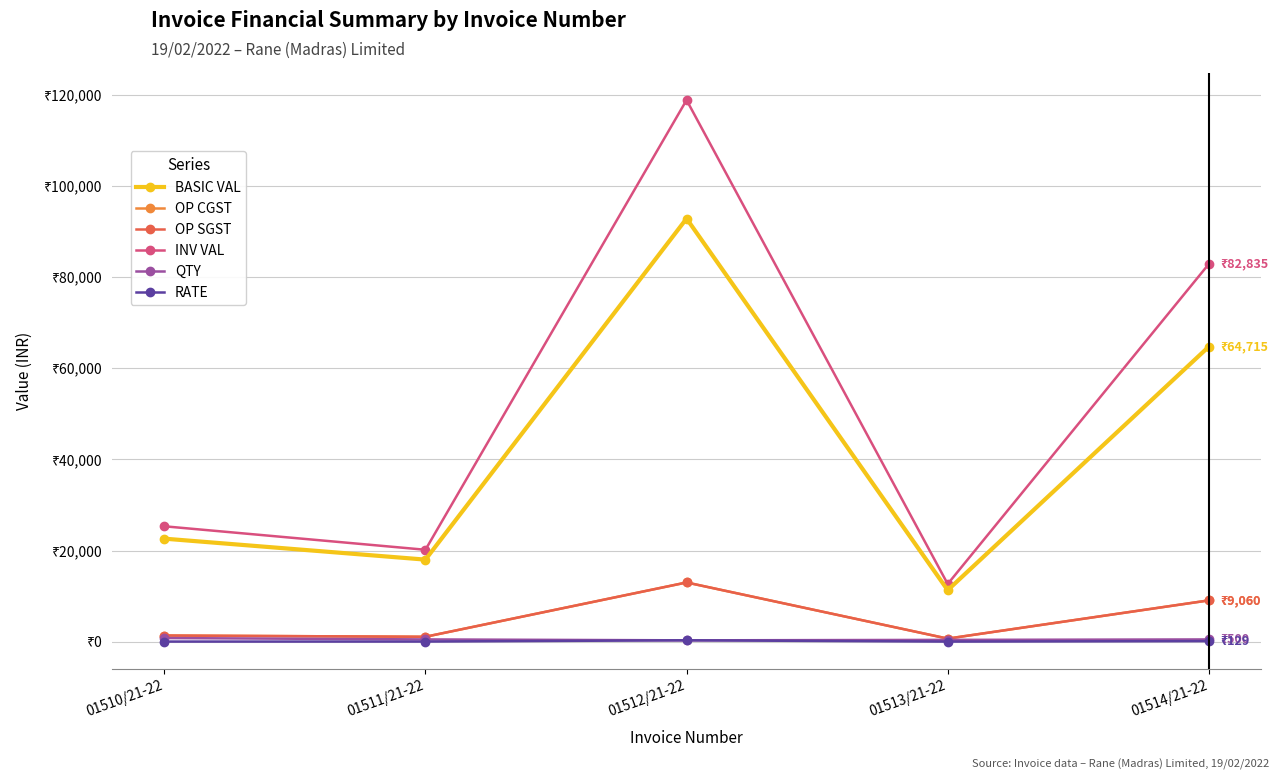

How many QTY values are between 400 and 500?

3